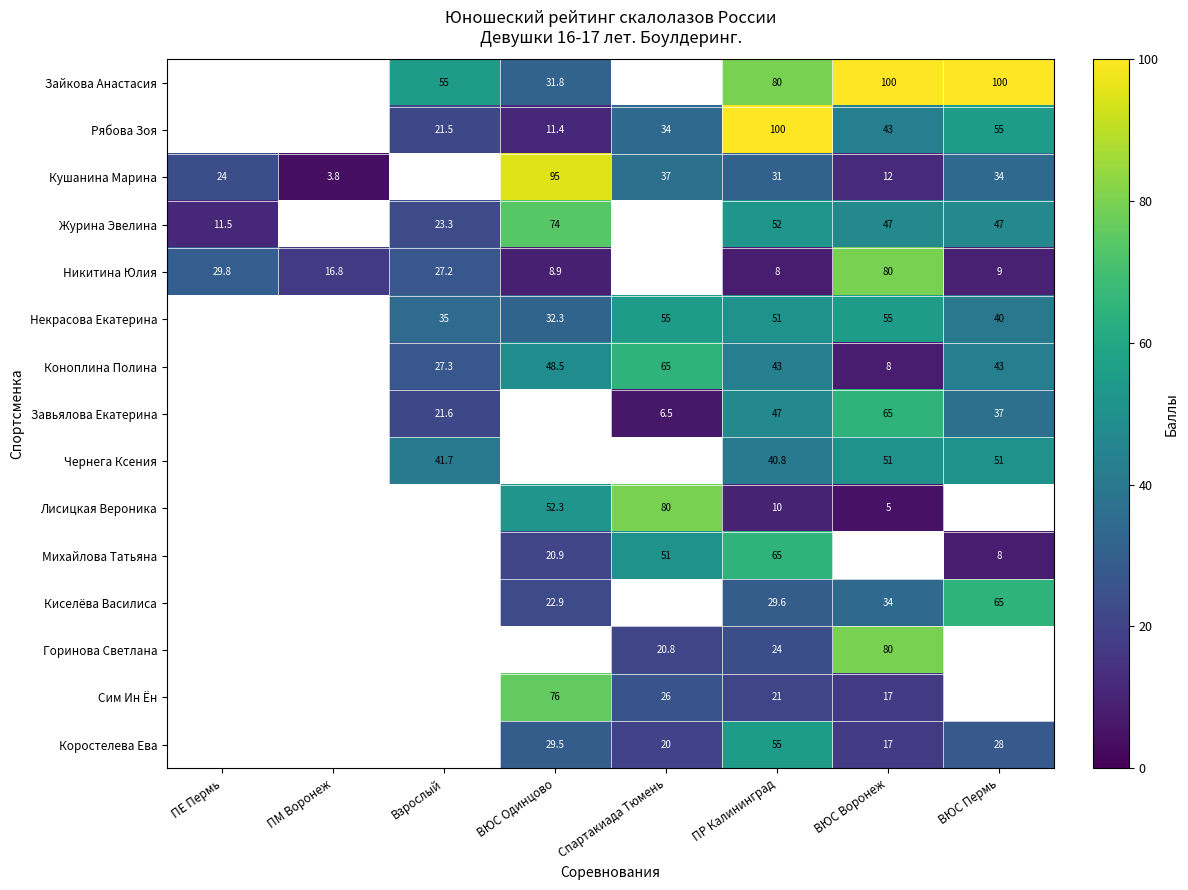

The value of Рябова Зоя at Взрослый is 11.6. True or false?

False